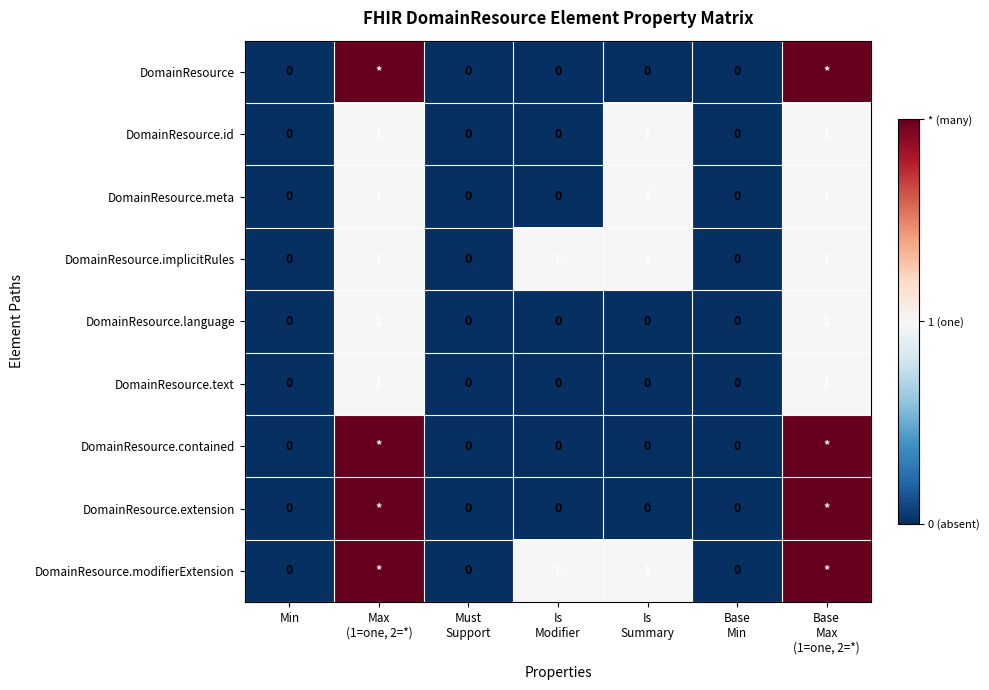

At Base Min, list the series in order from largest to smallest.

DomainResource, DomainResource.id, DomainResource.meta, DomainResource.implicitRules, DomainResource.language, DomainResource.text, DomainResource.contained, DomainResource.extension, DomainResource.modifierExtension